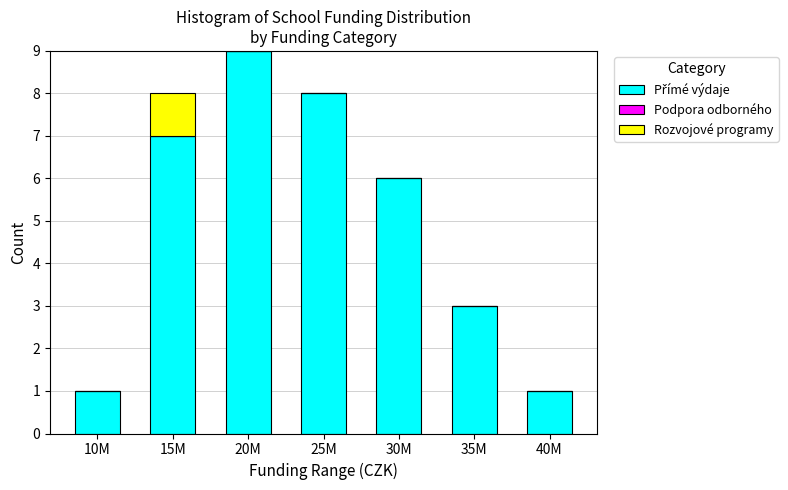

What is the total value across all series at 15M?

8